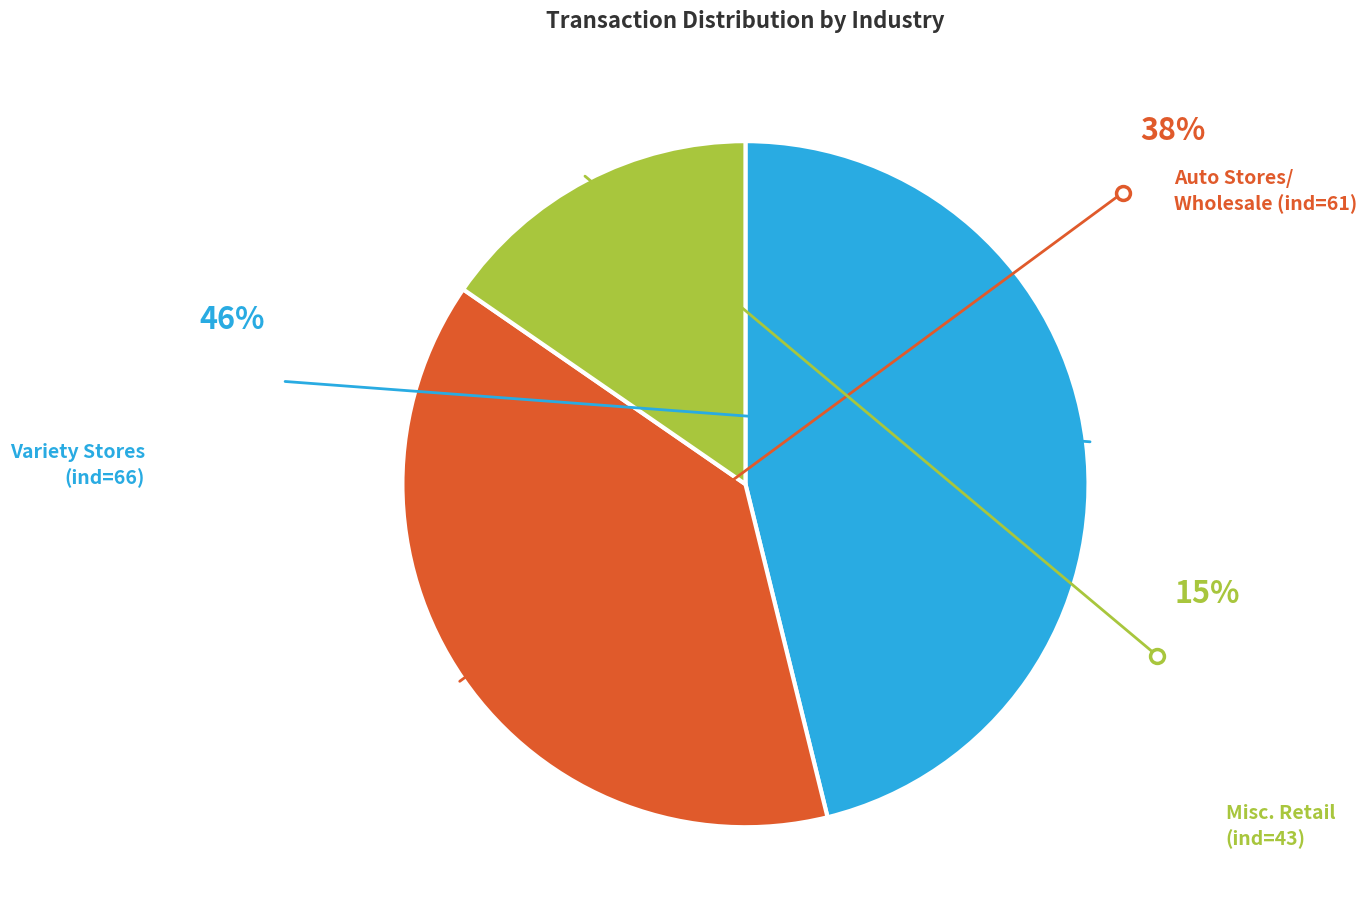

Is it true that Variety Stores (ind=66) is 57% of the pie?

False